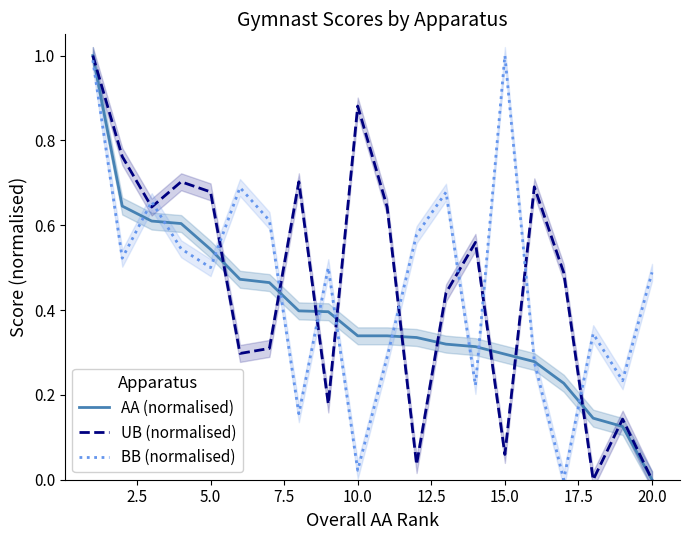

Which series ends up on top after the final intersection of BB (normalised) and AA (normalised)?

BB (normalised)